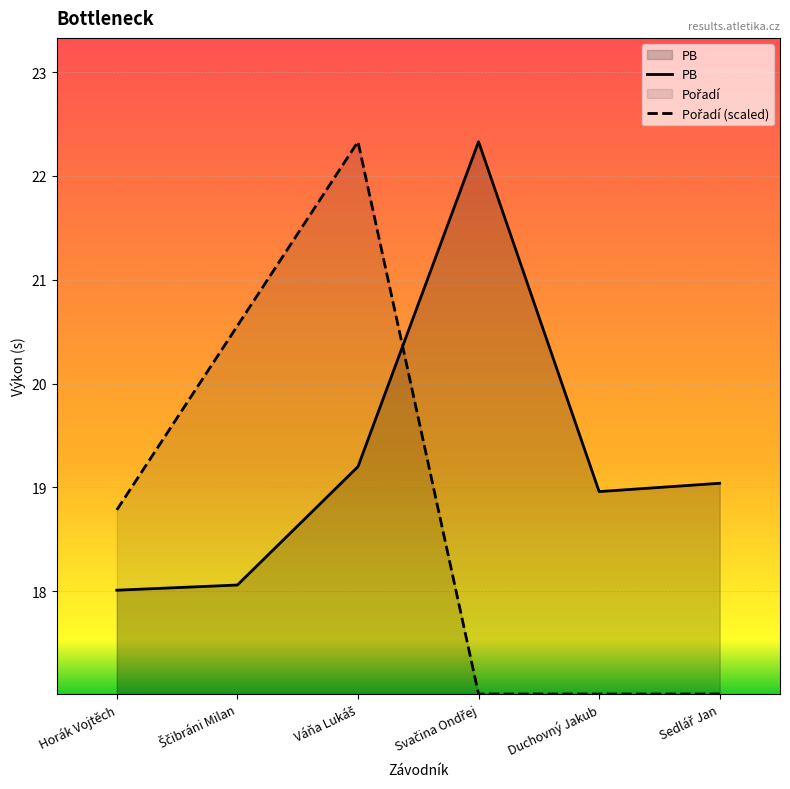

What is the label of the 3rd point from the left?

Váňa Lukáš